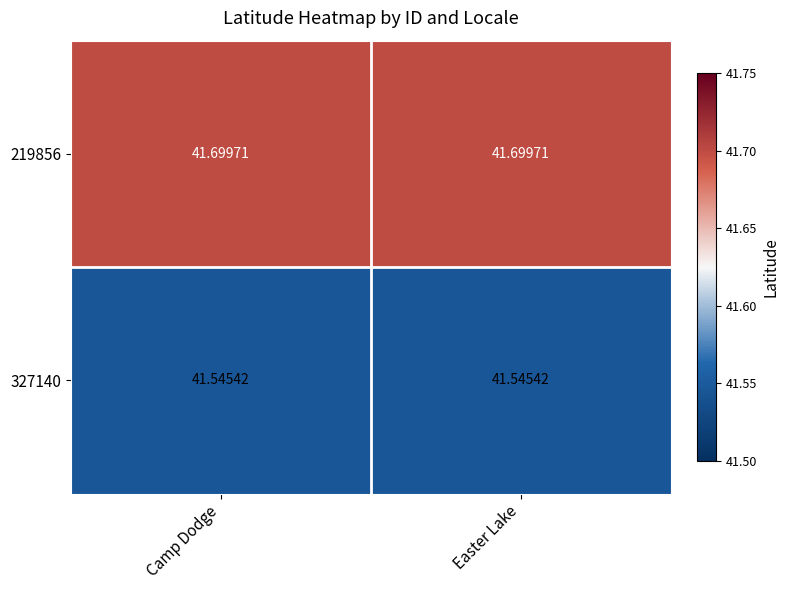

Is it true that 219856 equals 24.9 at Easter Lake?

False